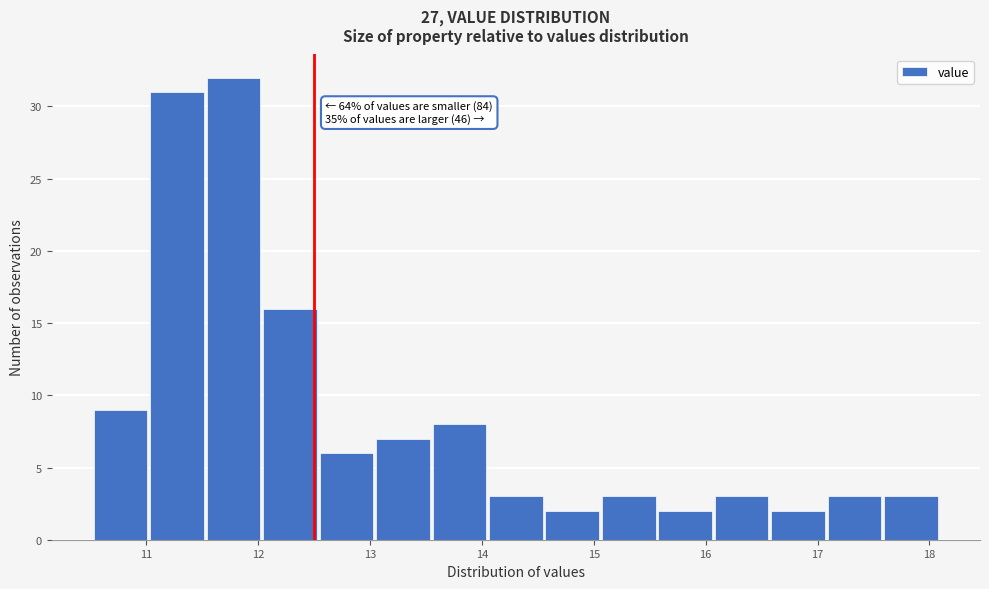

Over which range of the x-axis is the bar tallest?

11.5 to 12.0